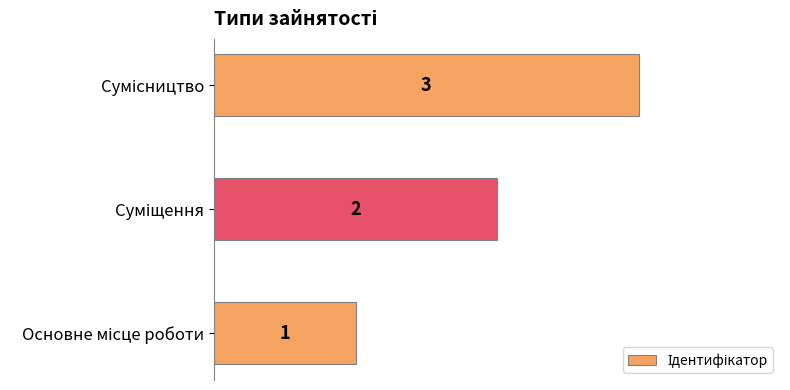

What is the greatest value displayed?

3